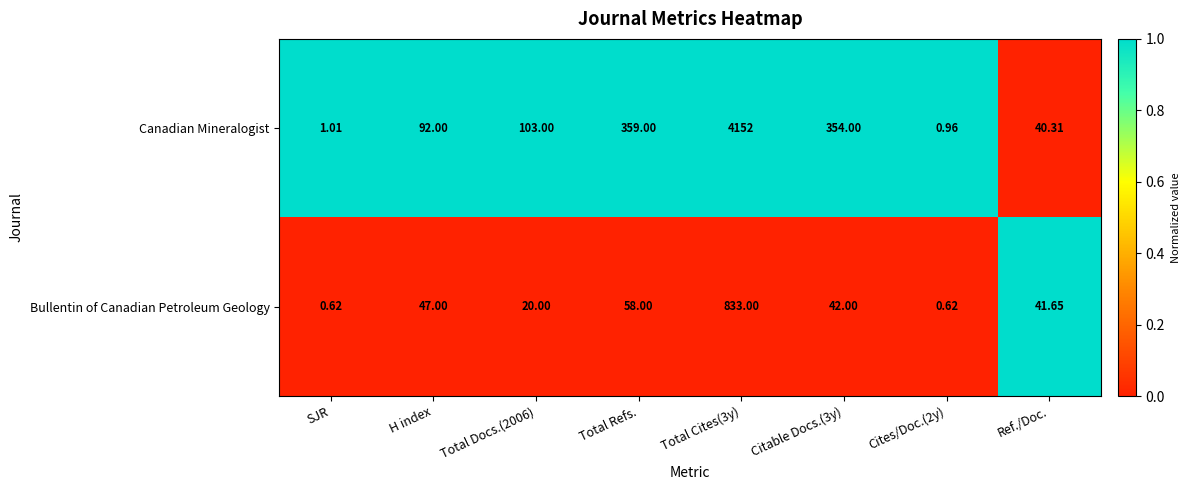

Which series has the widest spread of values?

Canadian Mineralogist